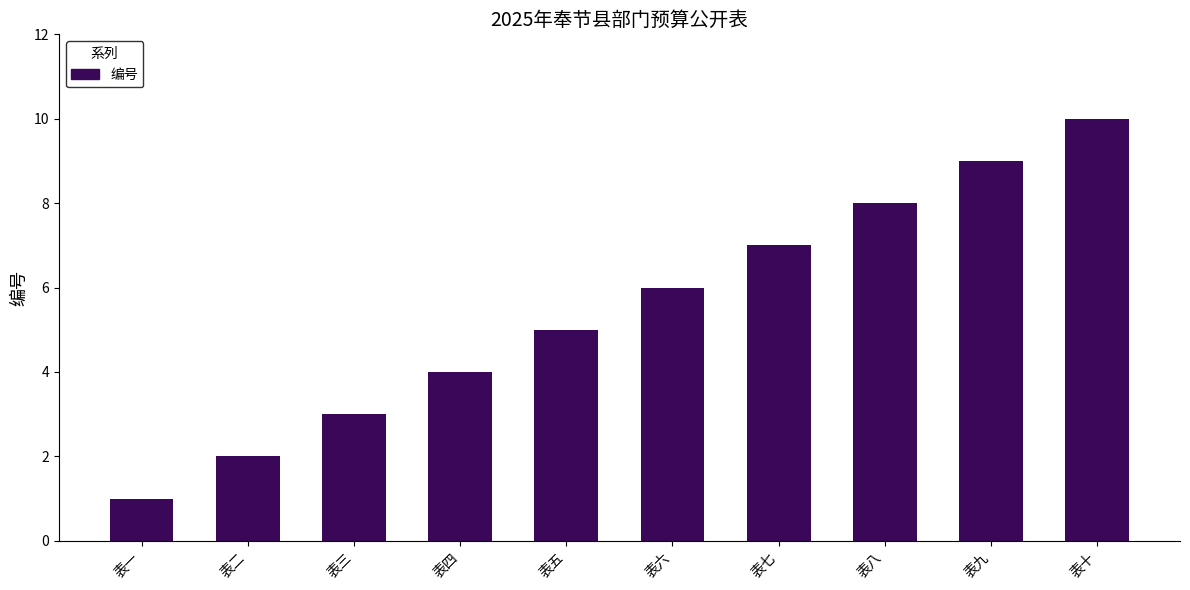

What is the difference between the second highest and second lowest values?

7